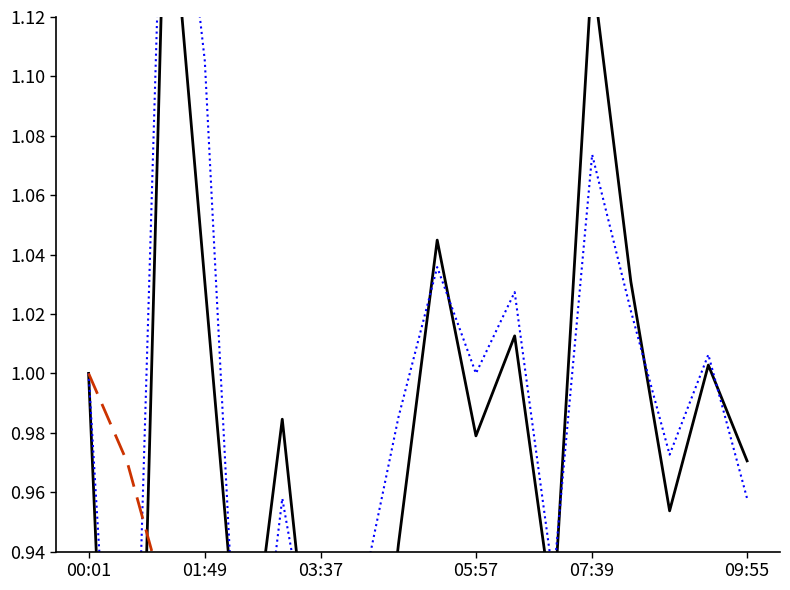

Is the value of SDS_P1 at 6 greater than the value of SDS_P2 at 7?

No